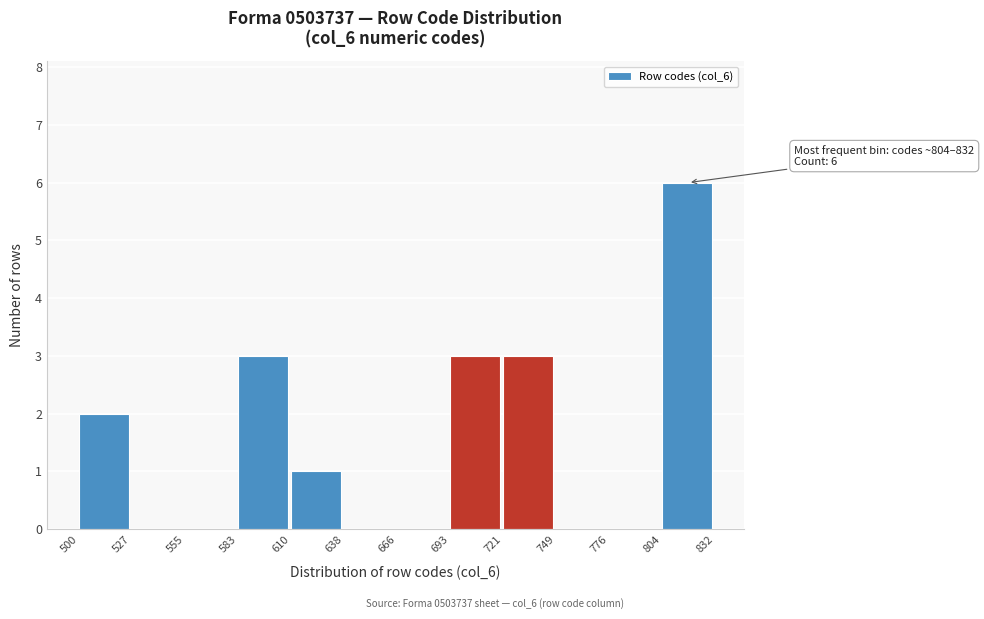

Which range on the x-axis has the tallest bar?

804 to 832